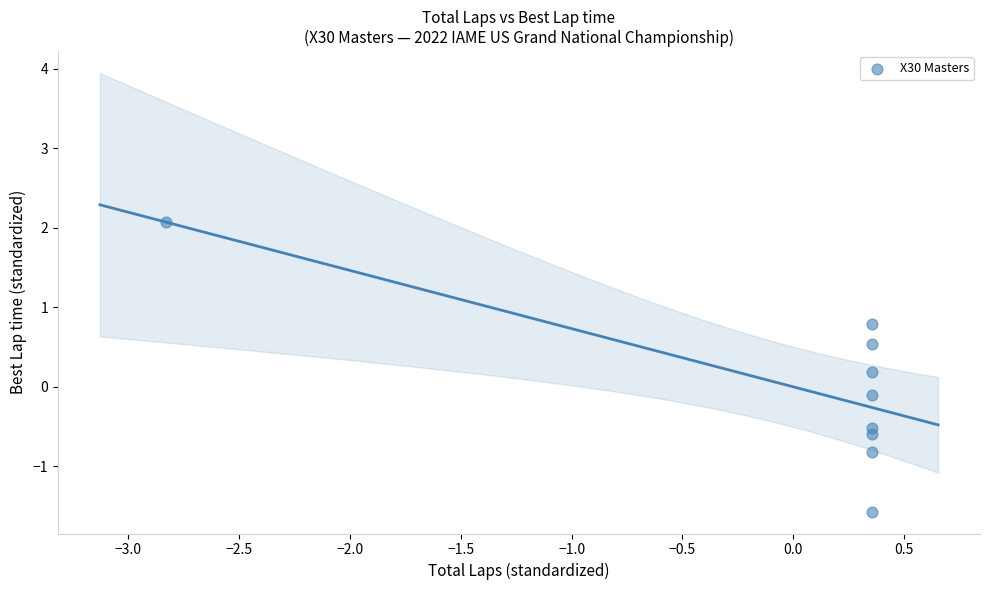

What is the range of Y values (max minus min)?

3.6